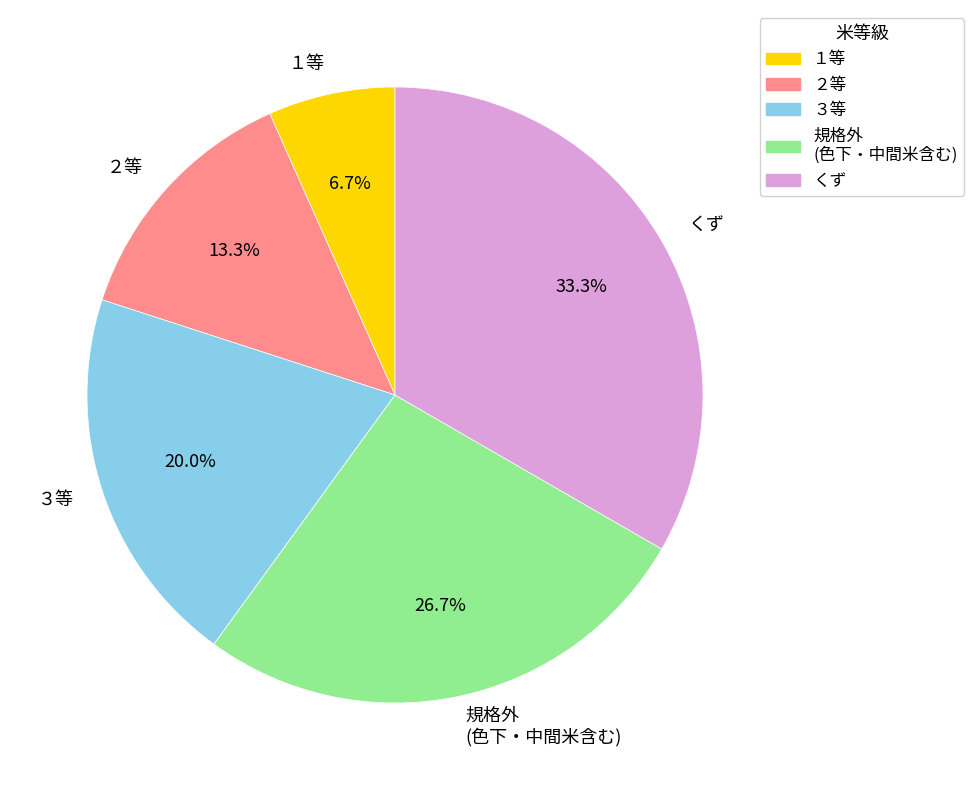

What percentage do ３等 and 規格外 (色下・中間米含む) together represent?

46.7%